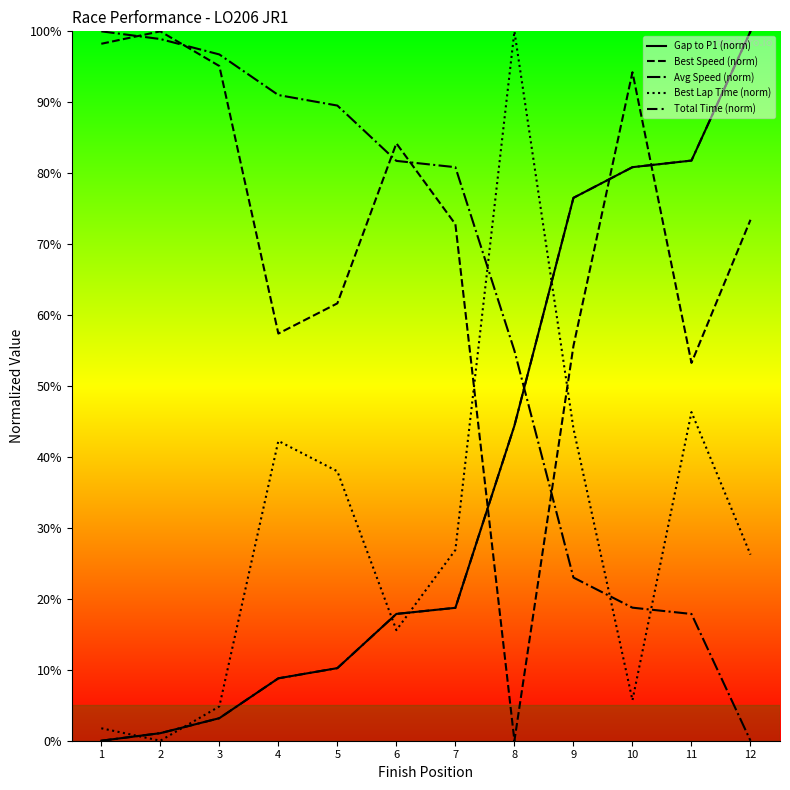

In Best Lap Time (norm), how many points are higher than both neighbors (excluding endpoints)?

3